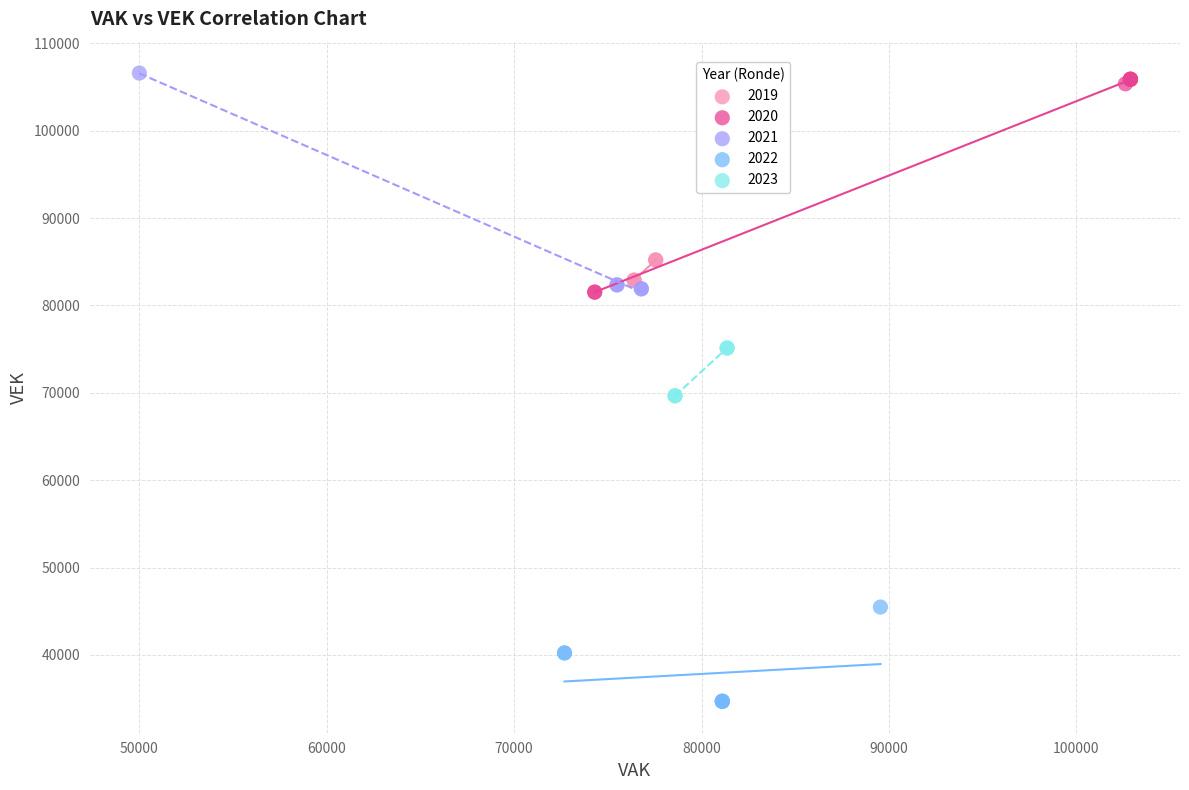

What are all the series names shown in the legend?

2019, 2020, 2021, 2022, 2023